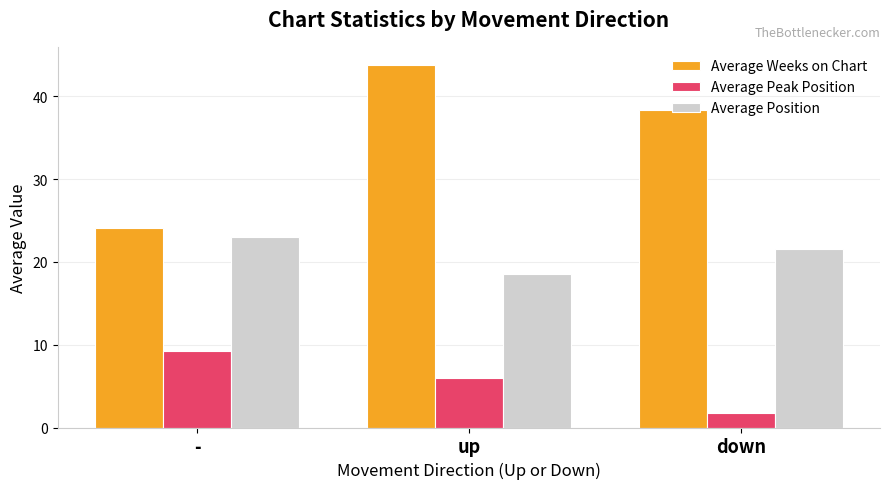

Reading right to left, list all the values displayed in this chart.

Average Weeks on Chart: 38.4	43.8	24.1
Average Peak Position: 1.7	6.0	9.2
Average Position: 21.6	18.6	23.0